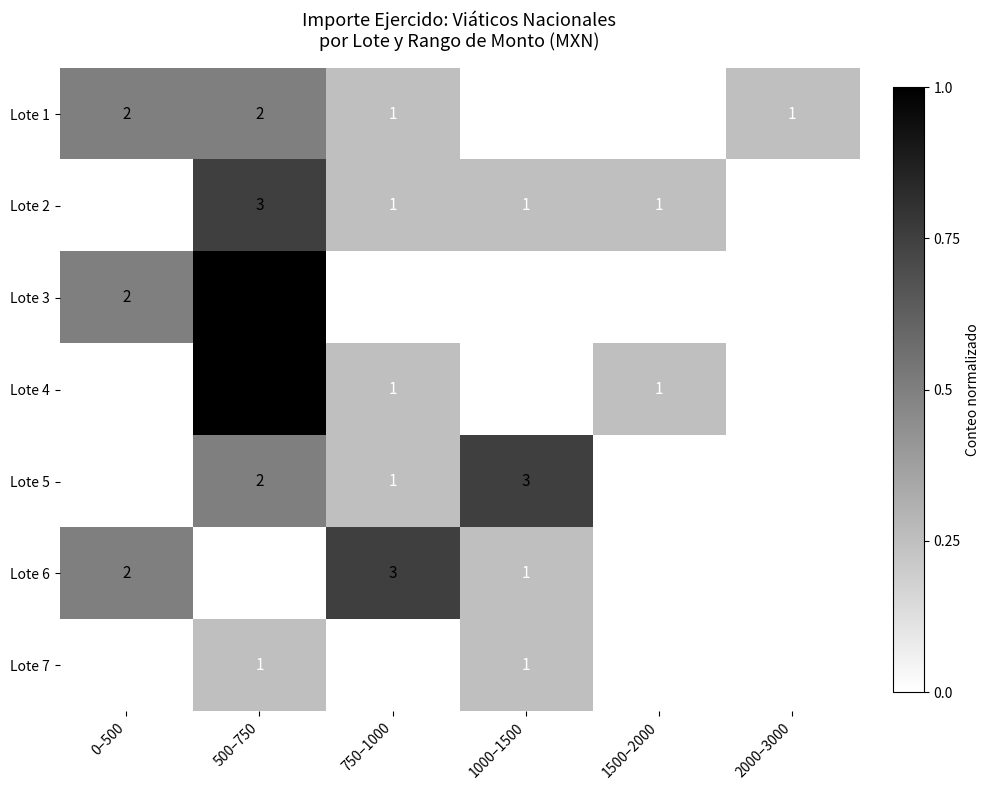

Which series changed the most between 750–1000 and 1500–2000?

Lote 6